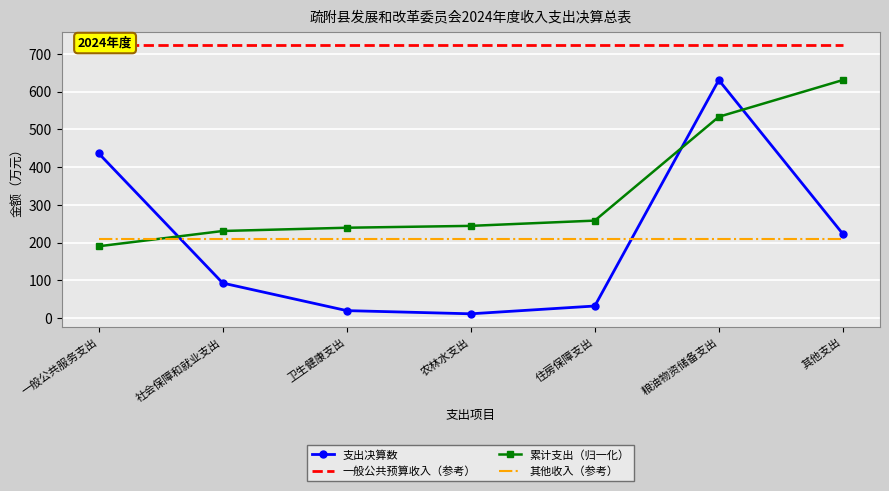

Which category has the lowest value in the 其他收入（参考） series?

一般公共服务支出